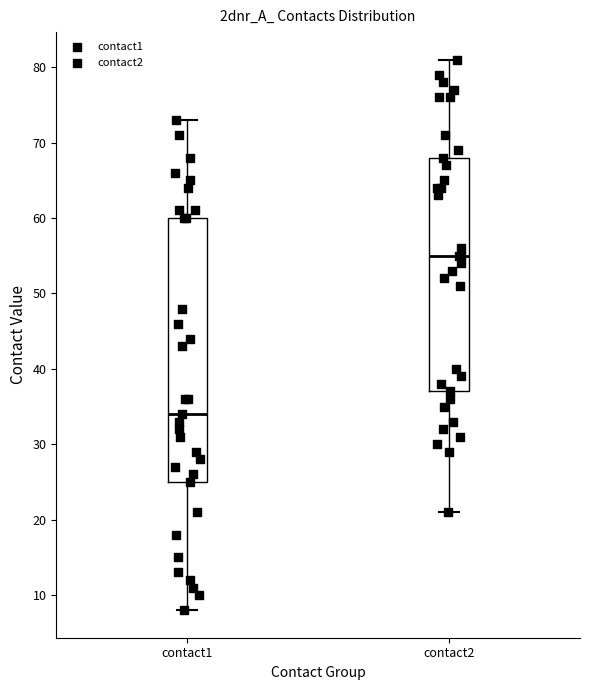

Reading left to right, read every box against the y-axis: the position of its median line, the range the box covers, and the ends of its whiskers. The values are not printed on the chart, so give them approximately, as read against the axis.

contact1: median 34, box 25 to 60, whiskers 8 to 73
contact2: median 55, box 37 to 68, whiskers 21 to 81